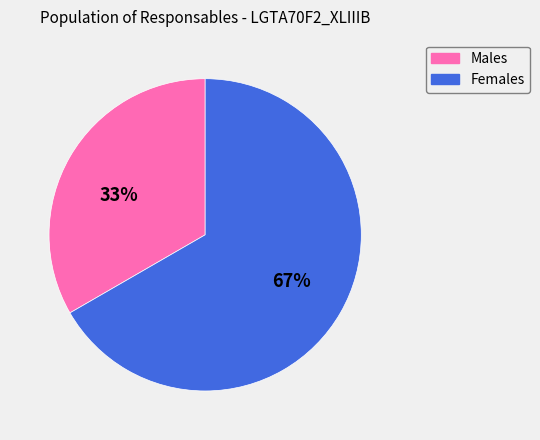

What is the smallest slice in the pie chart?

Males